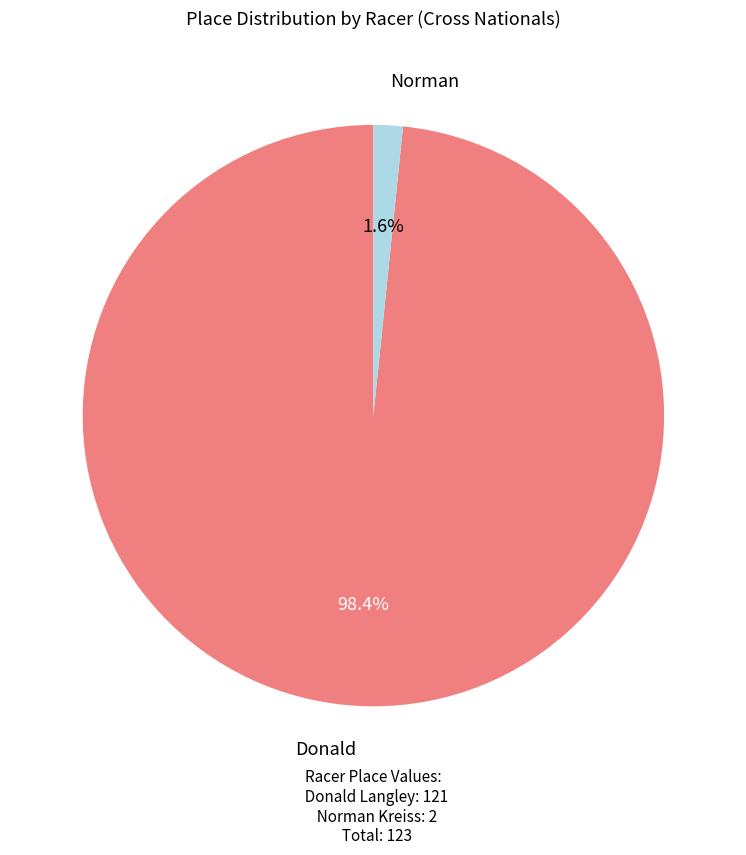

Is Norman the majority of the pie?

No